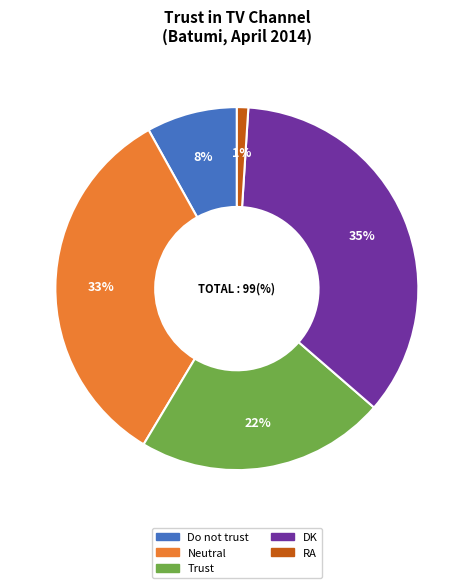

To the nearest percent, what portion does Trust represent?

22%